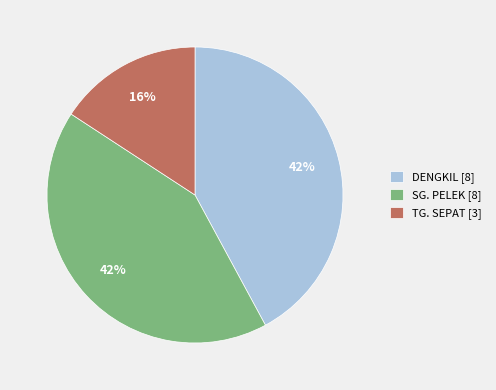

Which has a higher value, TG. SEPAT or DENGKIL?

DENGKIL